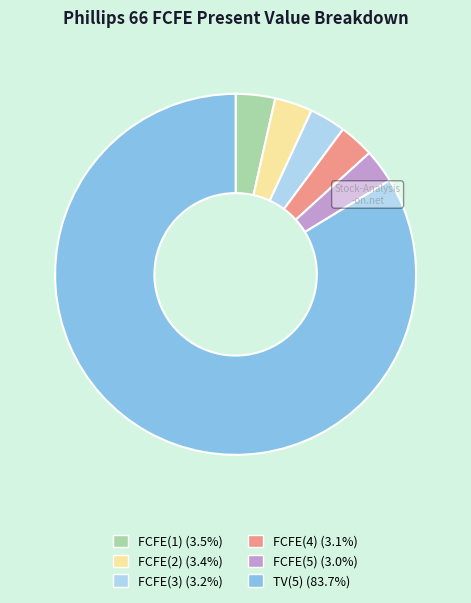

What is the ratio of the value at FCFE(5) to the value at FCFE(4)?

1.0